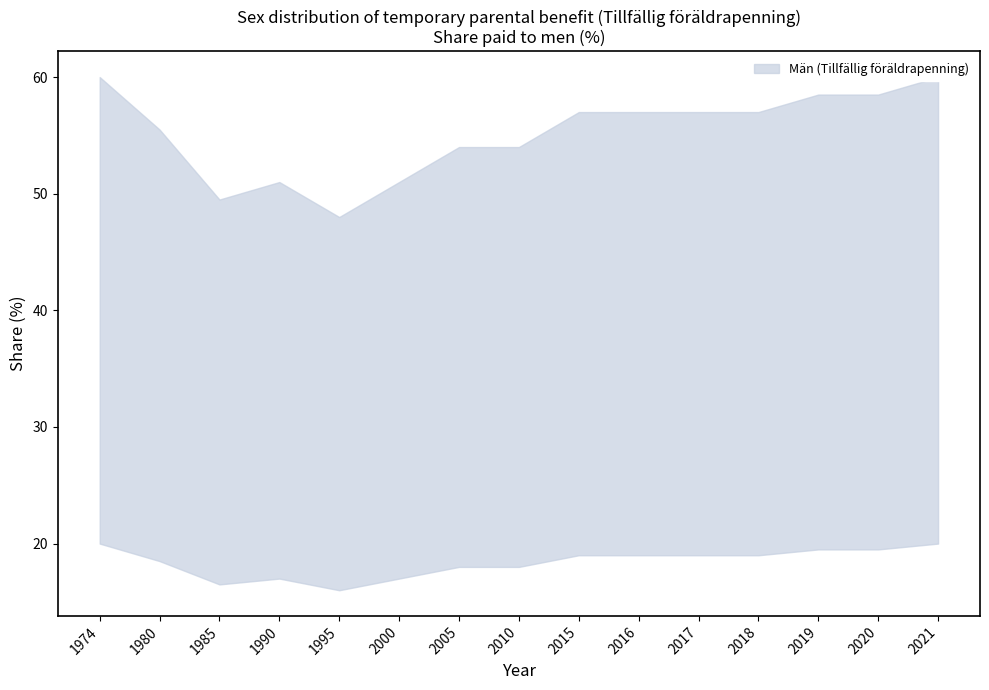

How many points are higher than both their immediate neighbors (excluding endpoints)?

1